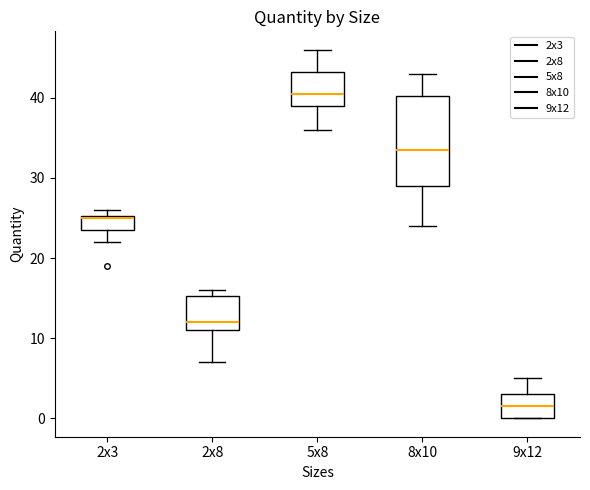

Reading left to right, read every box against the y-axis: the position of its median line, the range the box covers, and the ends of its whiskers. The values are not printed on the chart, so give them approximately, as read against the axis.

2x3: median 25, box 24 to 25, whiskers 22 to 26
2x8: median 12, box 11 to 15, whiskers 7 to 16
5x8: median 41, box 39 to 43, whiskers 36 to 46
8x10: median 34, box 29 to 40, whiskers 24 to 43
9x12: median 2, box 0 to 3, whiskers 0 to 5